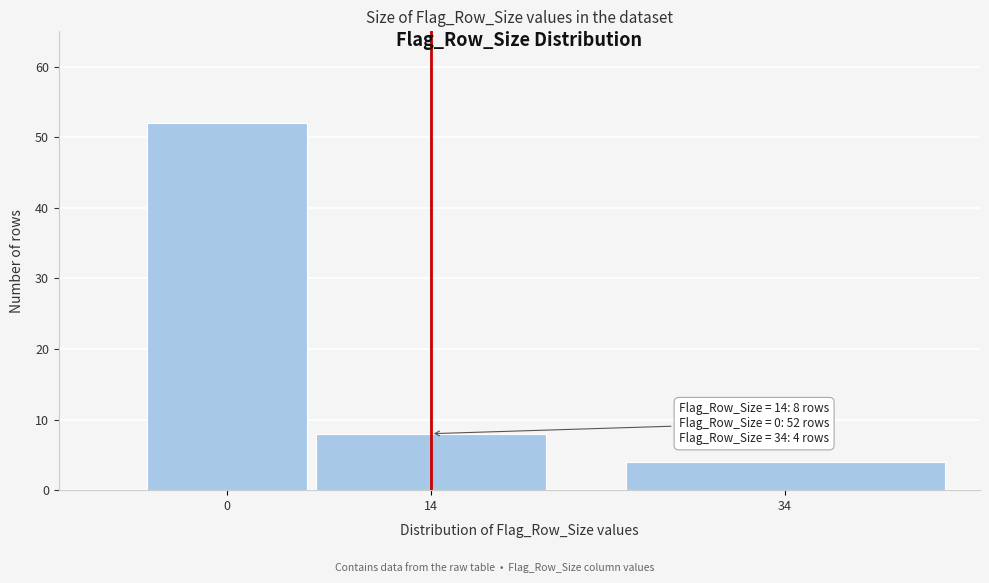

Reading left to right, list all the values displayed in this chart.

0=52	14=8	34=4